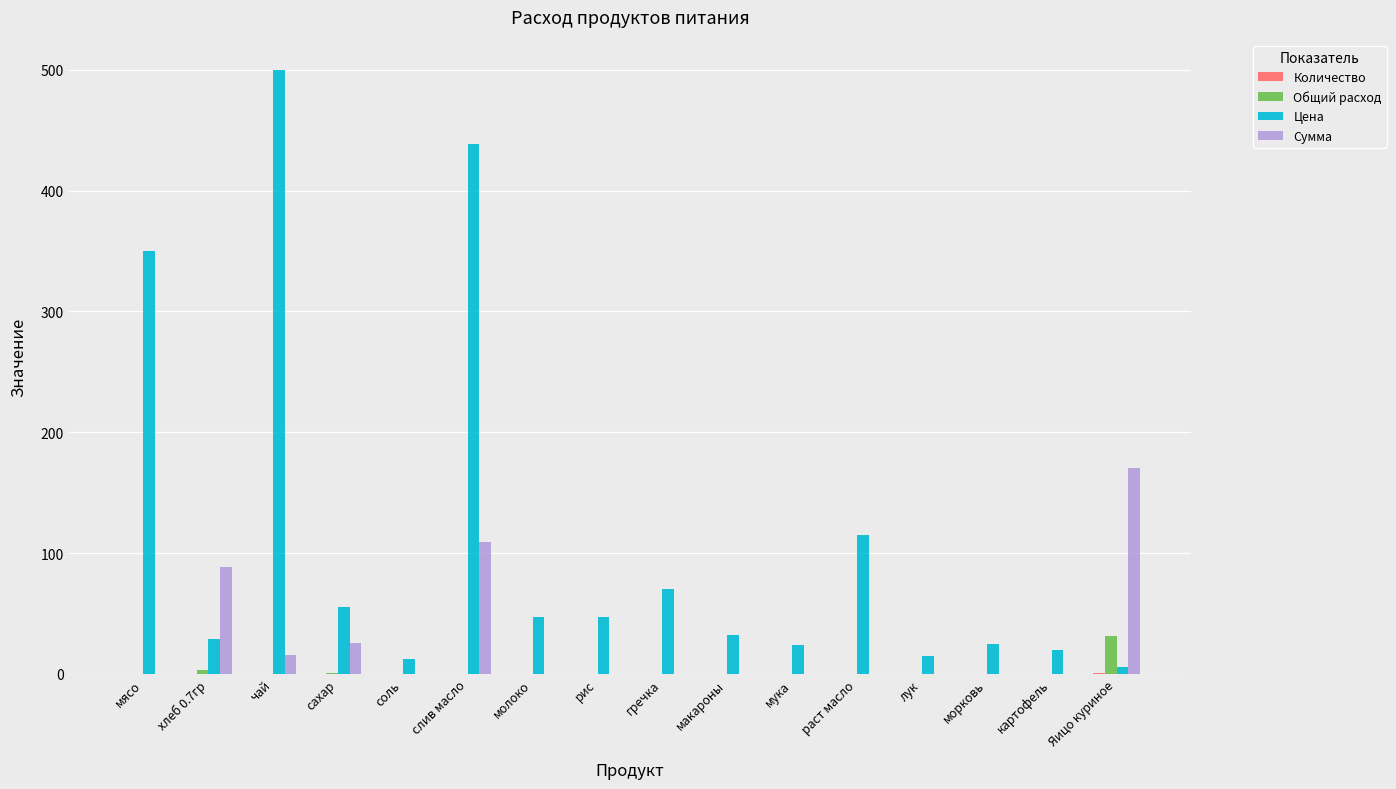

Is the value of Сумма at макароны greater than the value of Цена at макароны?

No